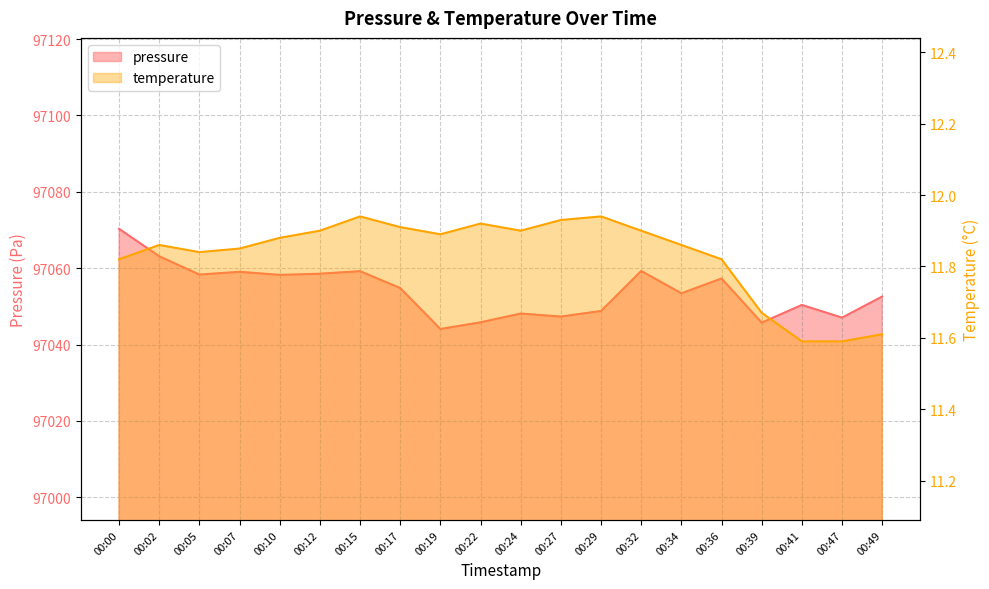

What is the lowest value of the temperature series?

11.6